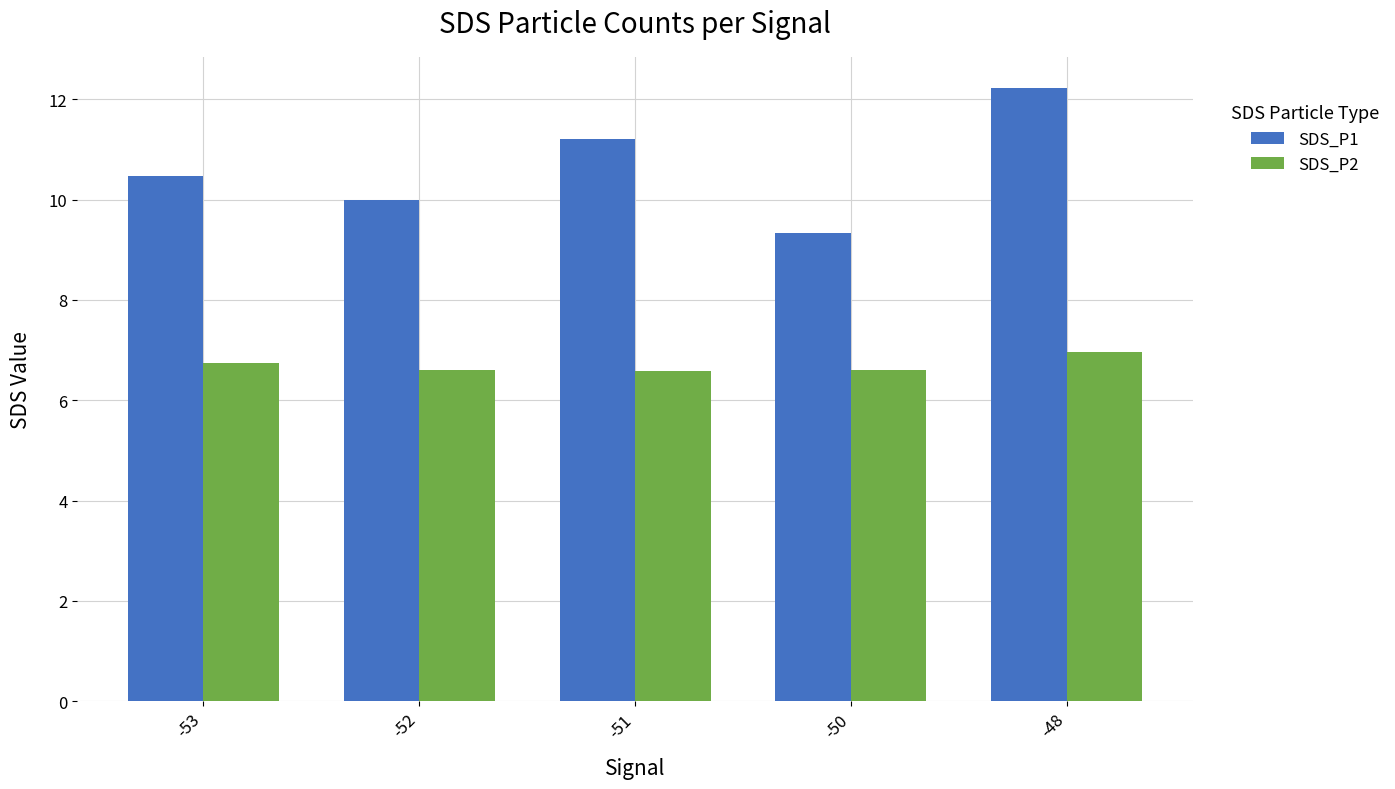

At which category is the sum across all series the highest?

-48